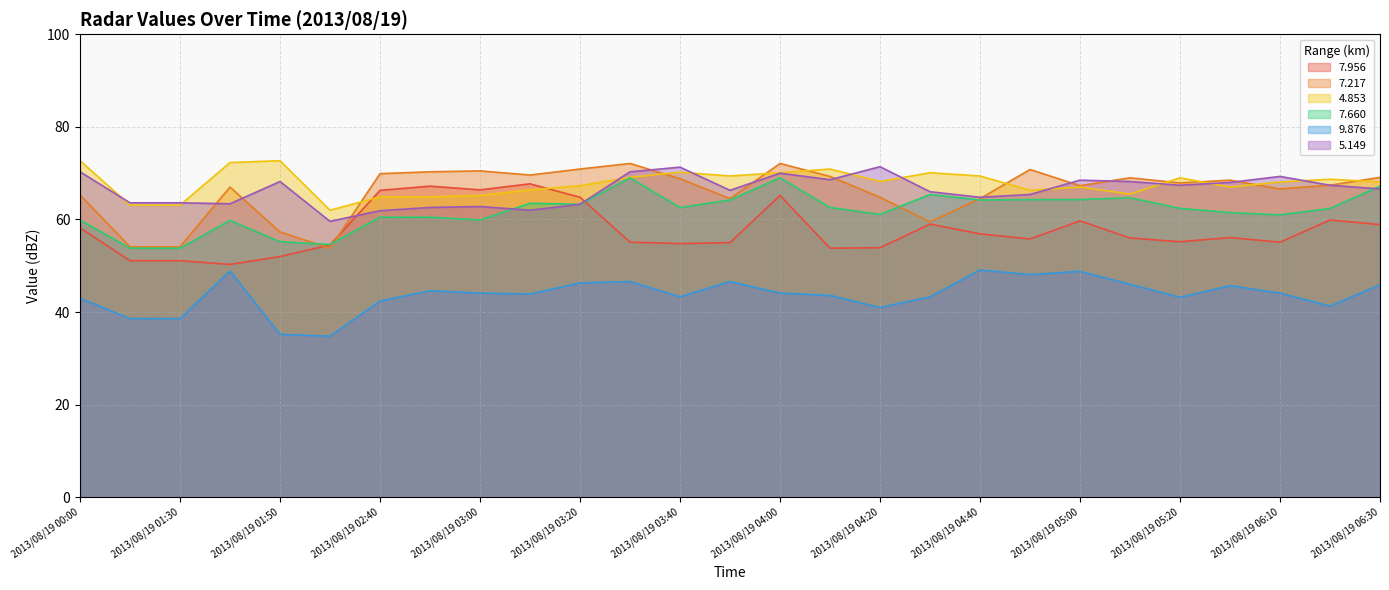

Which has a higher value, 2013/08/19 03:40 or 2013/08/19 05:00?

2013/08/19 05:00